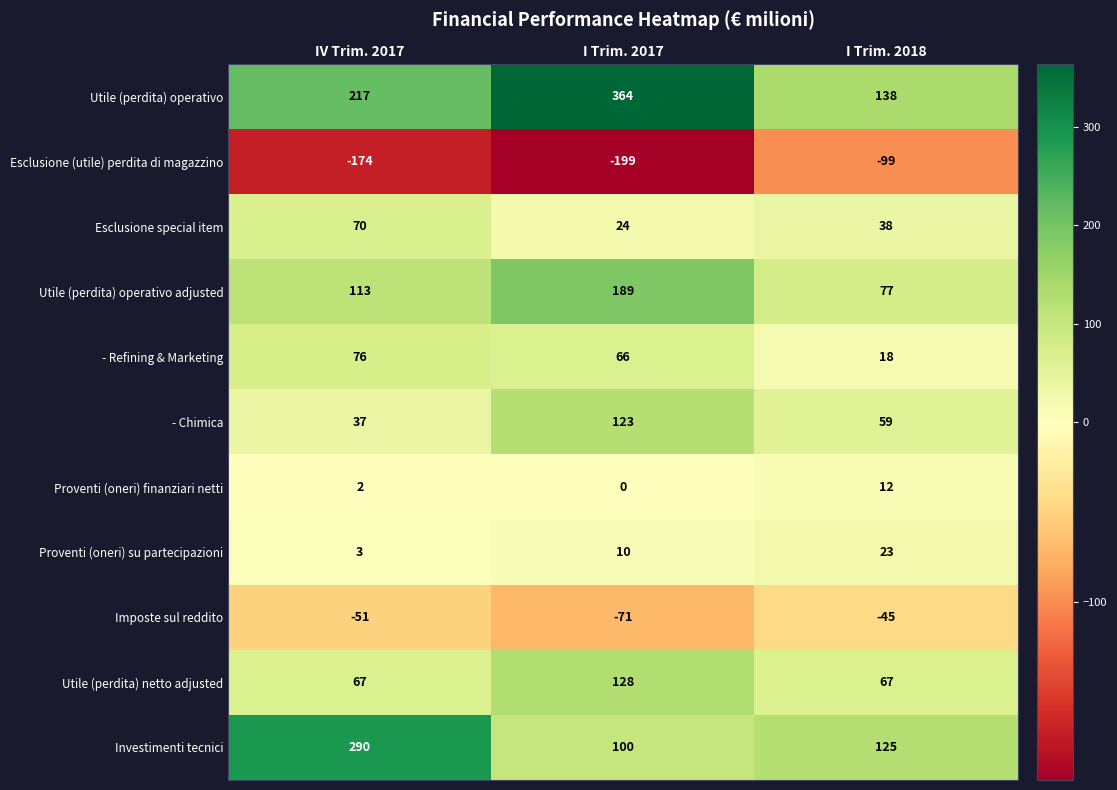

Count the - Chimica values in the range 37 to 123.

3